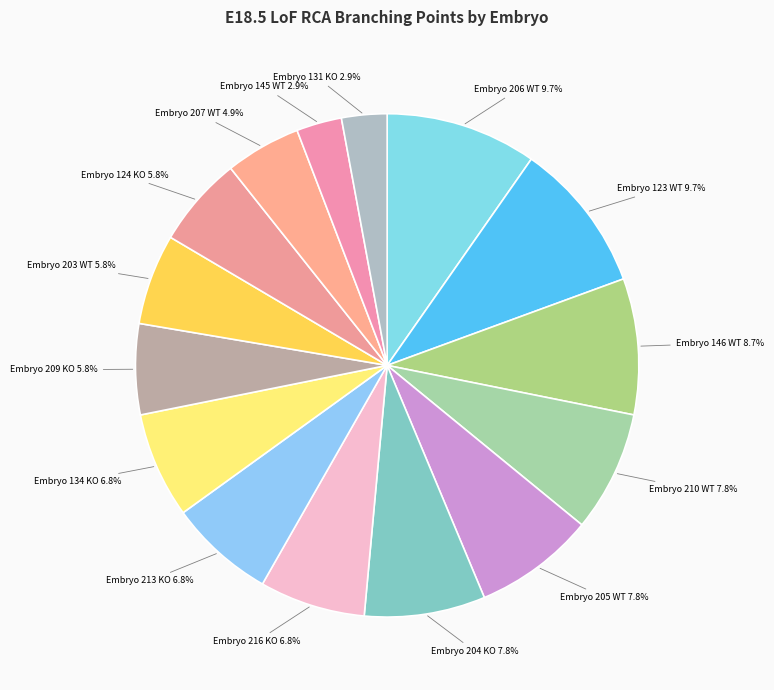

How many segments does this pie chart have?

15